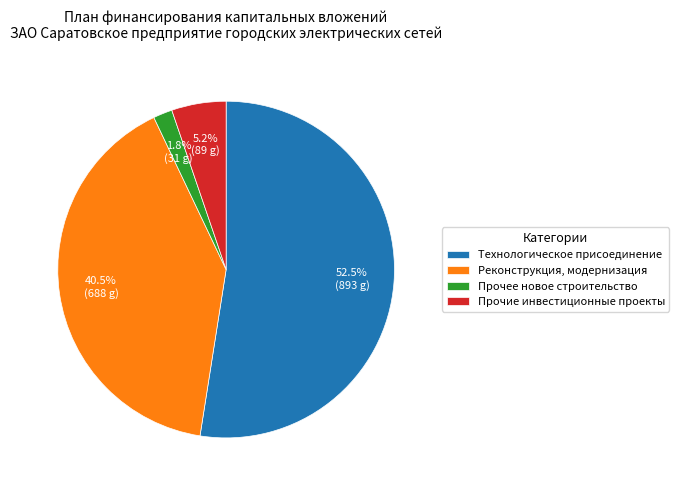

Rank the categories by value from highest to lowest.

Технологическое присоединение, Реконструкция, модернизация, Прочие инвестиционные проекты, Прочее новое строительство